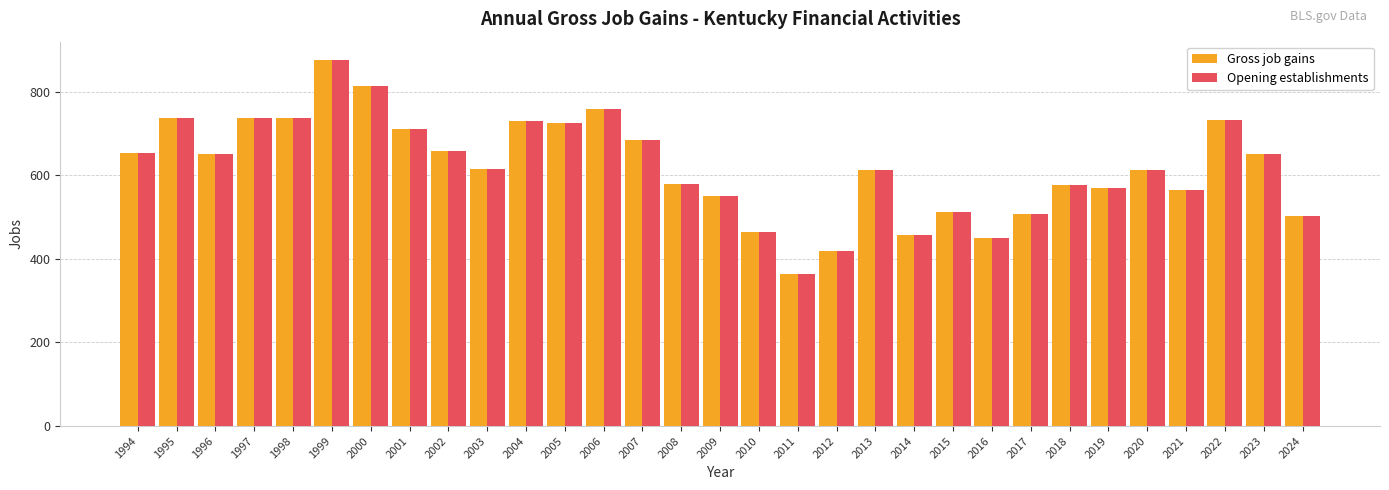

Is it true that Gross job gains equals 547 at 2012?

False